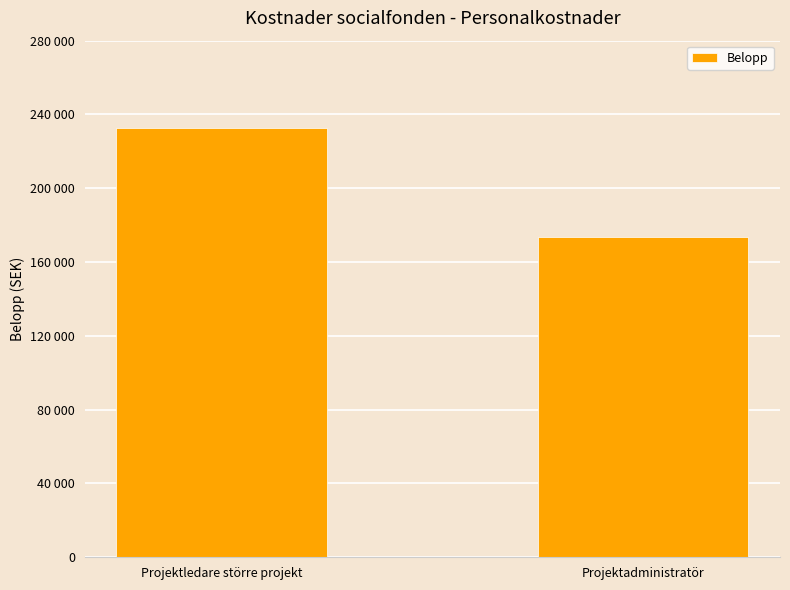

List the labels in order of value, largest first.

Projektledare större projekt, Projektadministratör